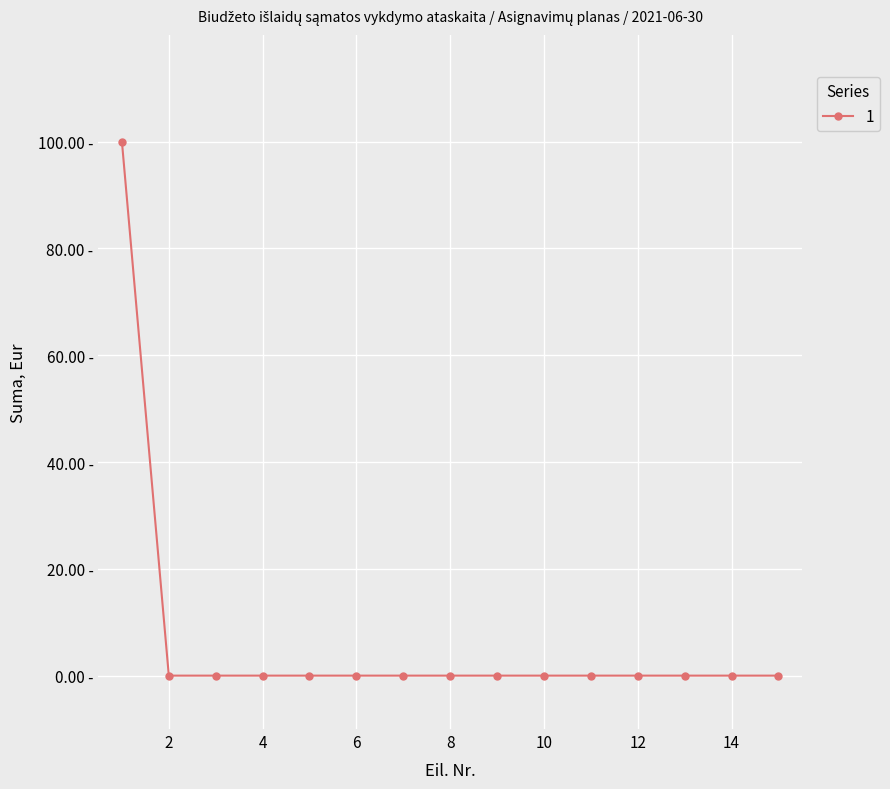

What is the difference between the maximum and minimum values?

100